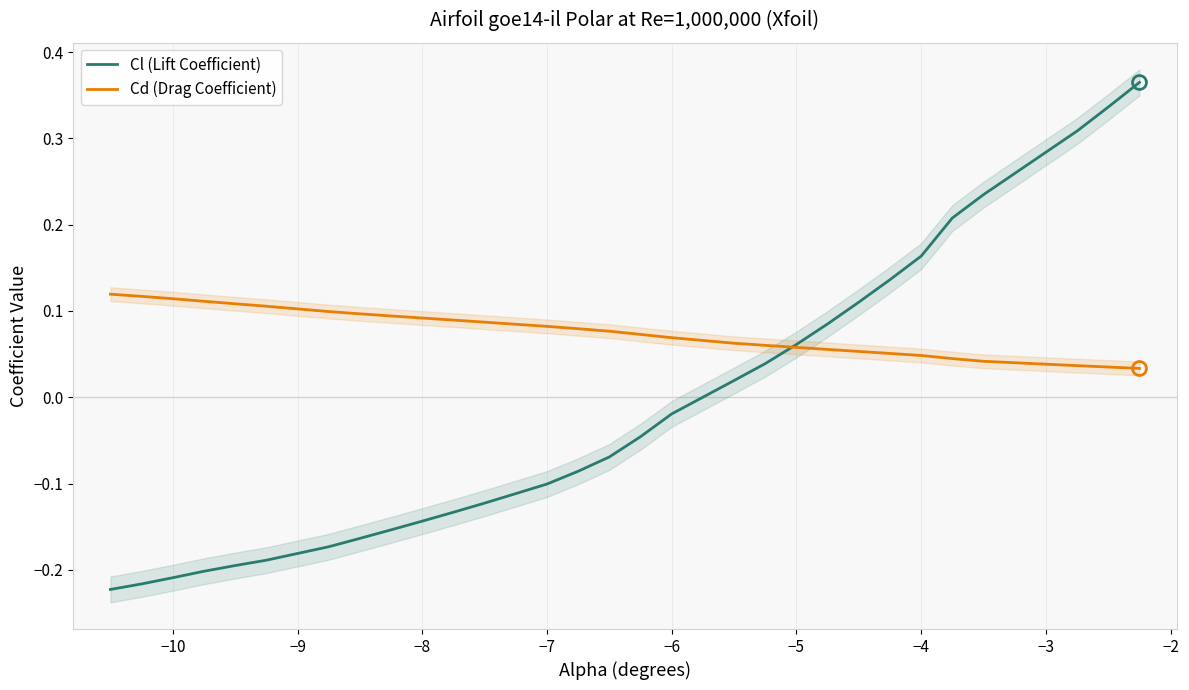

List the series in order of their overall mean, highest first.

Cd (Drag Coefficient), Cl (Lift Coefficient)